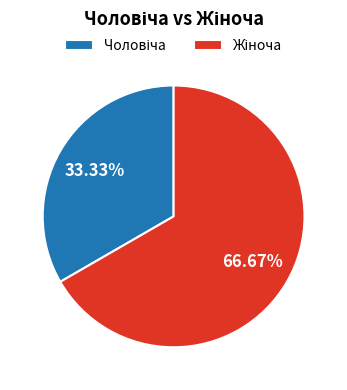

Is there any slice that represents more than half of the pie?

Yes